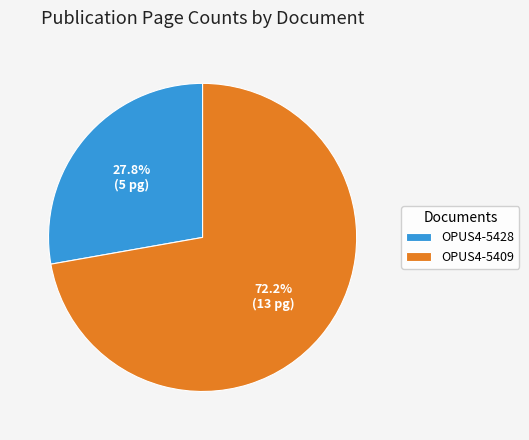

Is the sum of OPUS4-5409 and OPUS4-5428 greater than half?

Yes